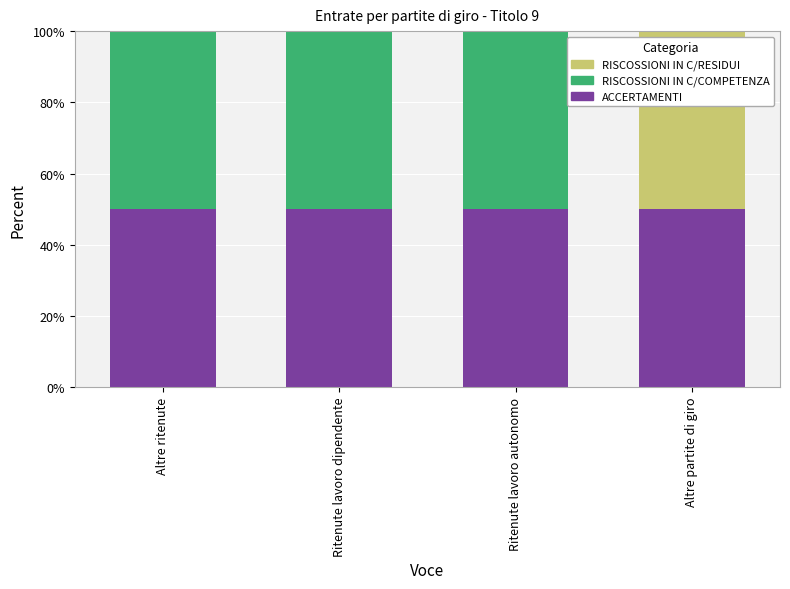

What is the total value across all series at Altre partite di giro?

100